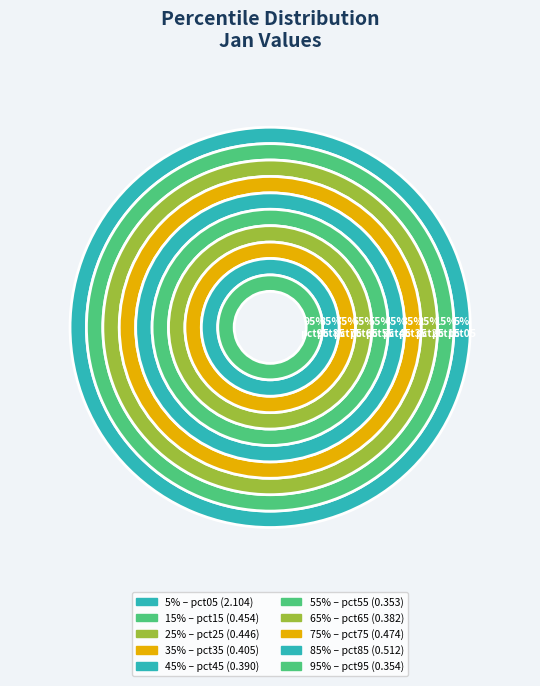

Between pct45 and pct95, which is larger?

pct45